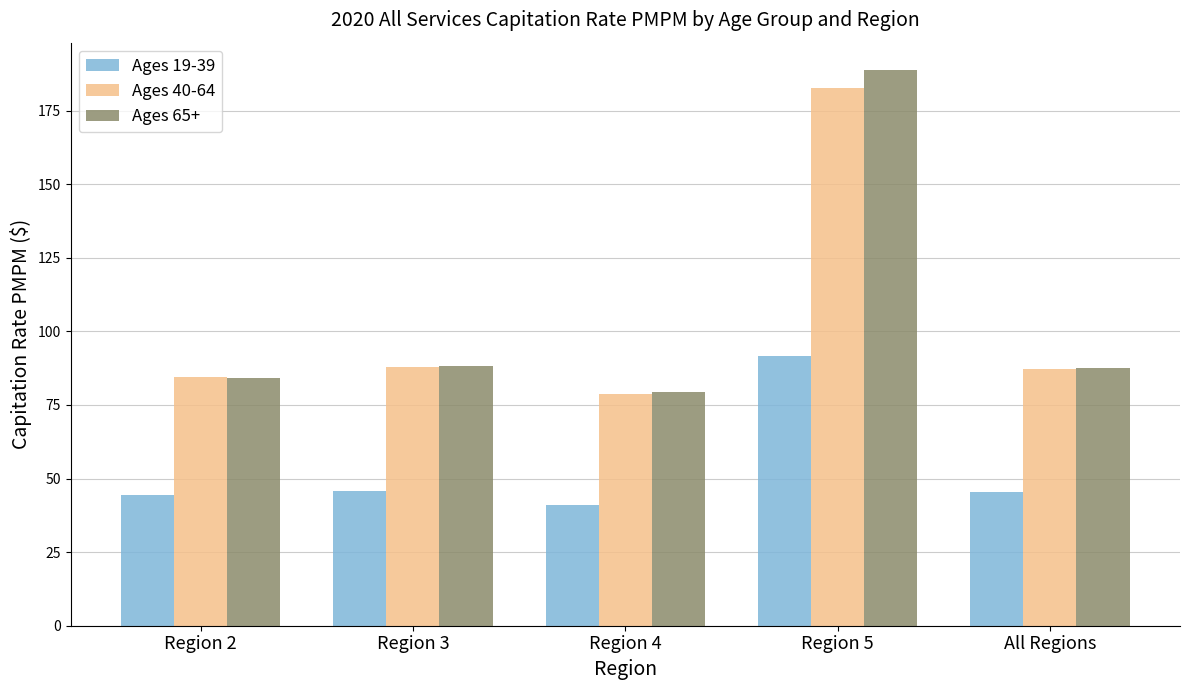

What is the sum of all Ages 65+ values?

528.0